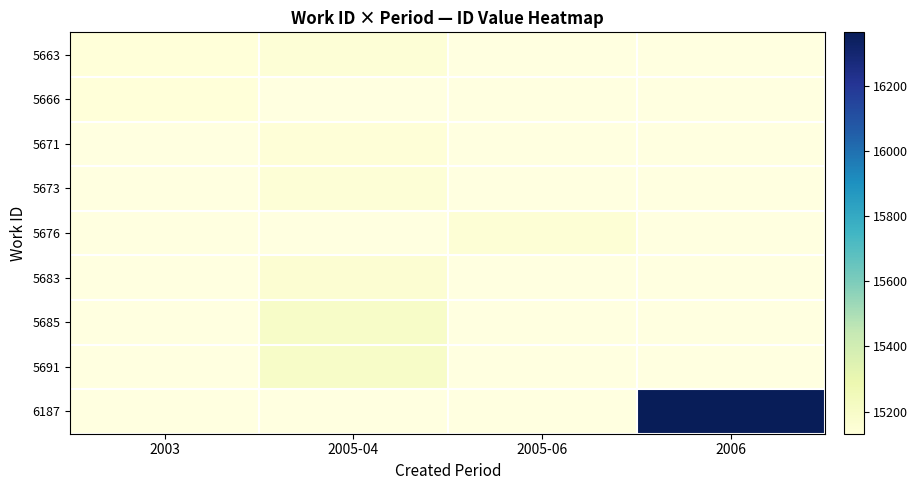

What is the smallest value displayed?

15132.0